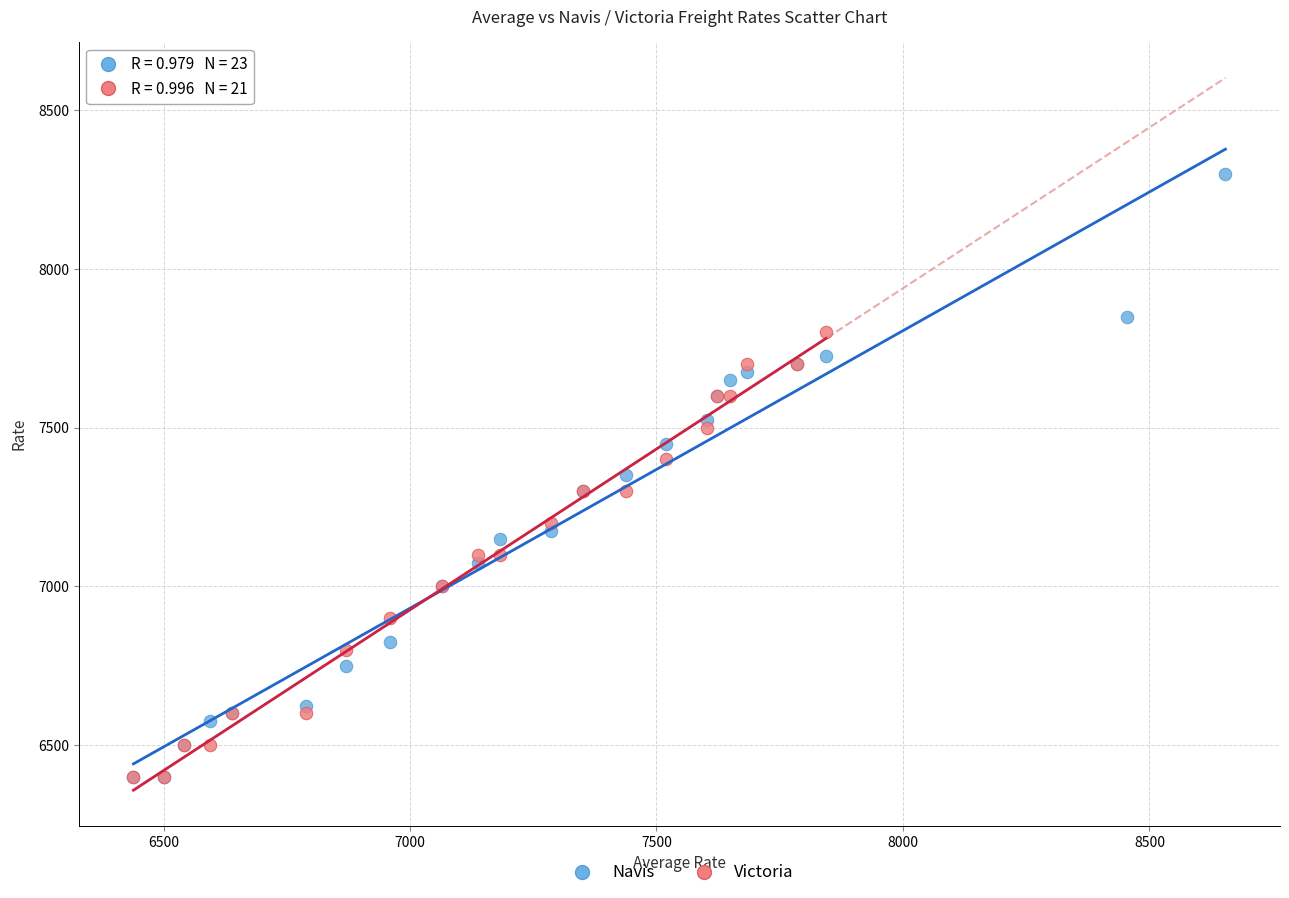

Which series contains the highest Y value?

Navis